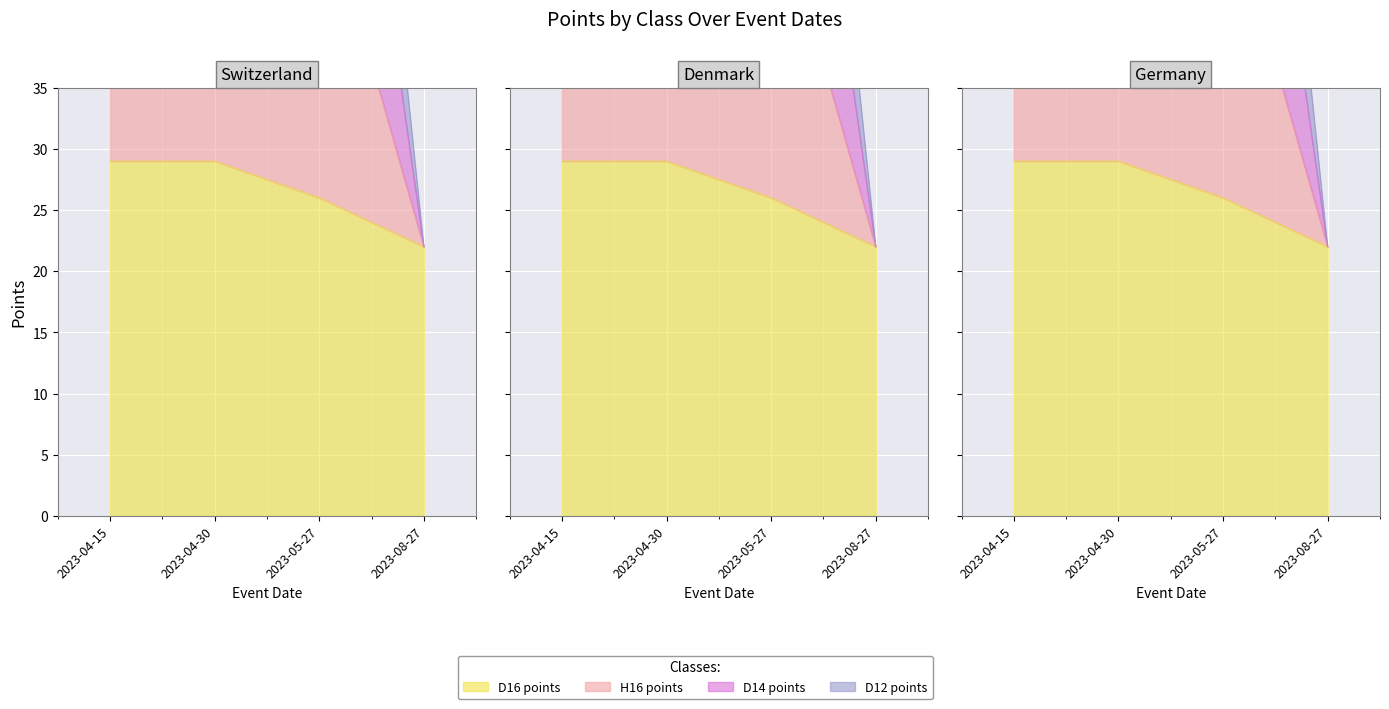

What is the value of the D12 points point at the 2nd from the left?

46